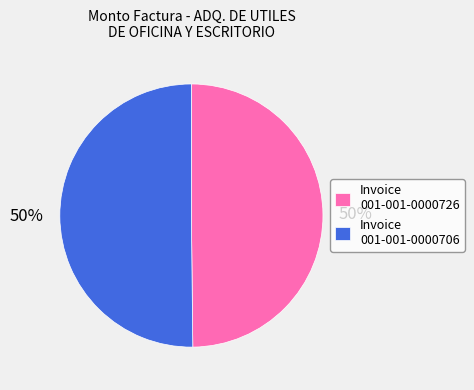

Approximately how many times larger is the value at Invoice 001-001-0000726 compared to Invoice 001-001-0000706?

1.0